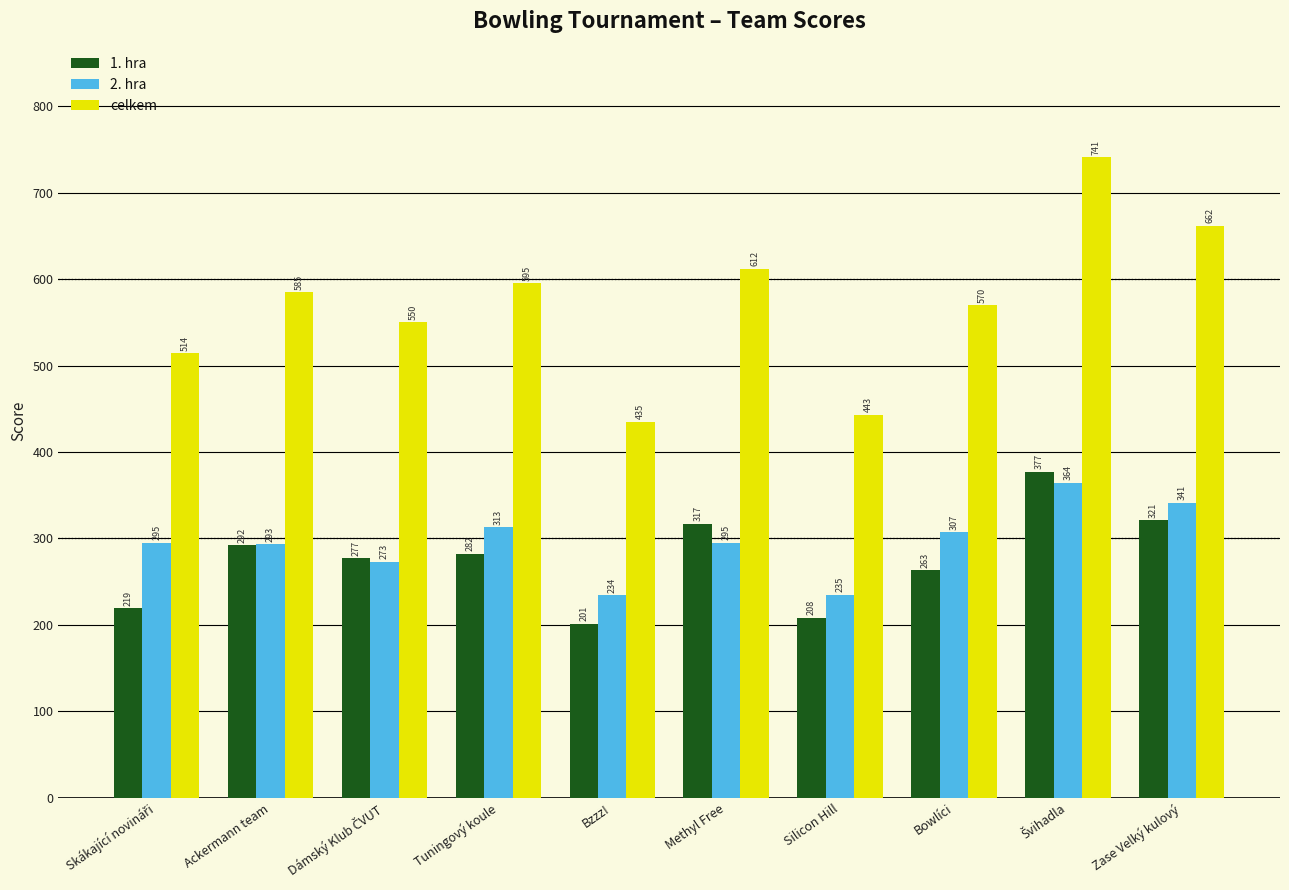

Reading left to right, transcribe all the data shown in this chart.

1. hra: 219	292	277	282	201	317	208	263	377	321
2. hra: 295	293	273	313	234	295	235	307	364	341
celkem: 514	585	550	595	435	612	443	570	741	662